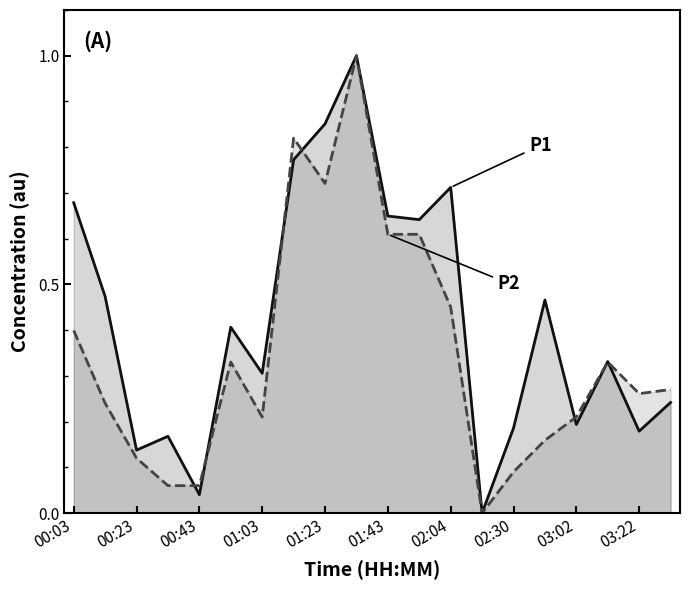

What are all the series names shown in the legend?

P1, P2